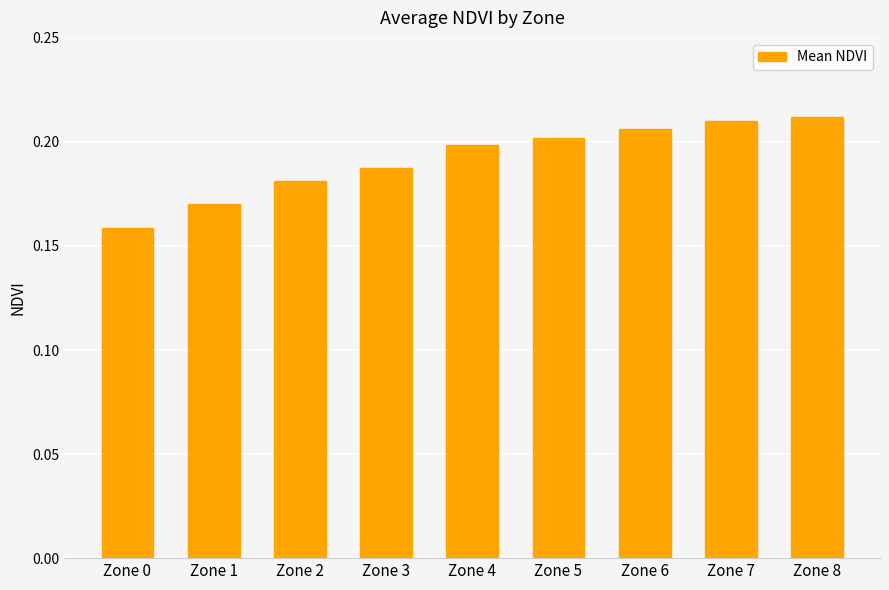

How many bars are there in total?

9